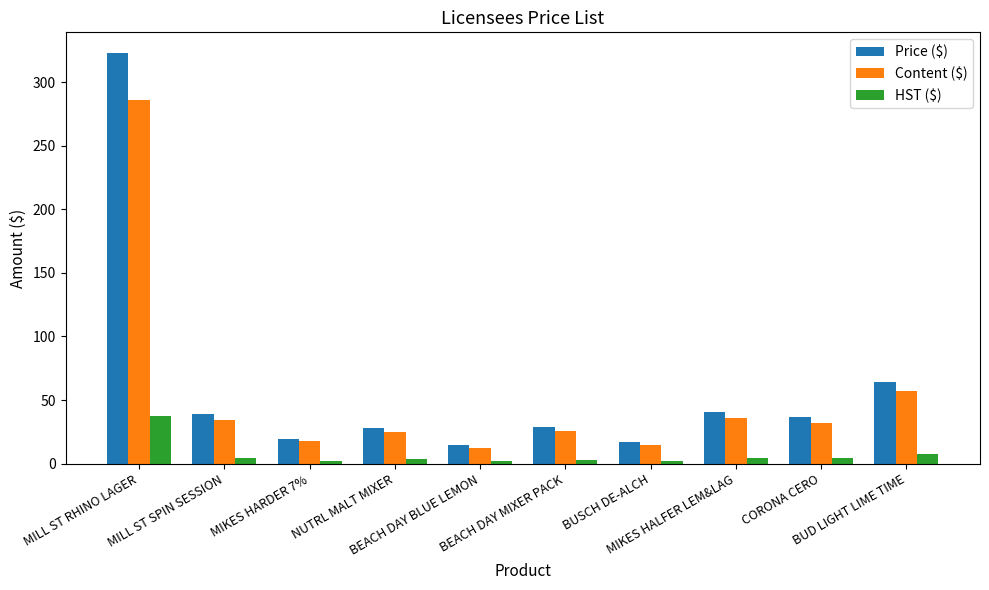

What is the difference between the maximum and minimum values in the Content ($) series?

273.1